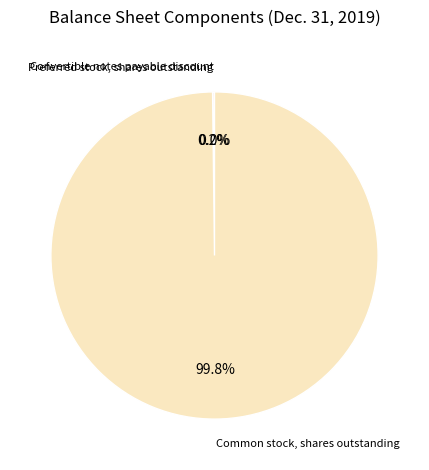

Does Common stock, shares outstanding represent more than half of the total?

Yes